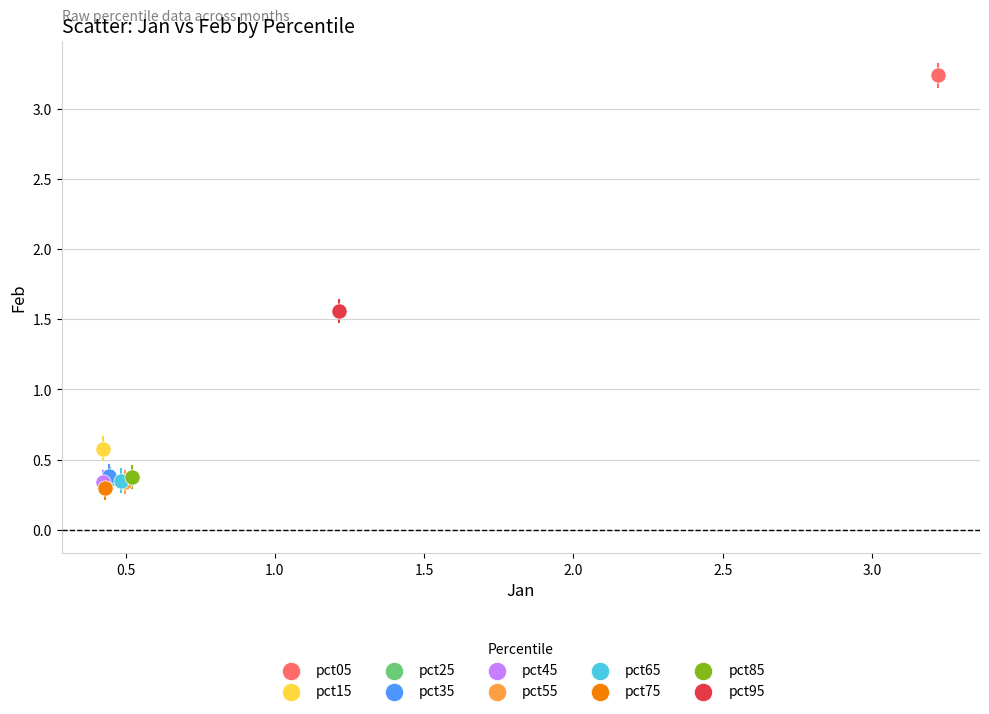

Which series reaches the minimum Y coordinate?

pct75